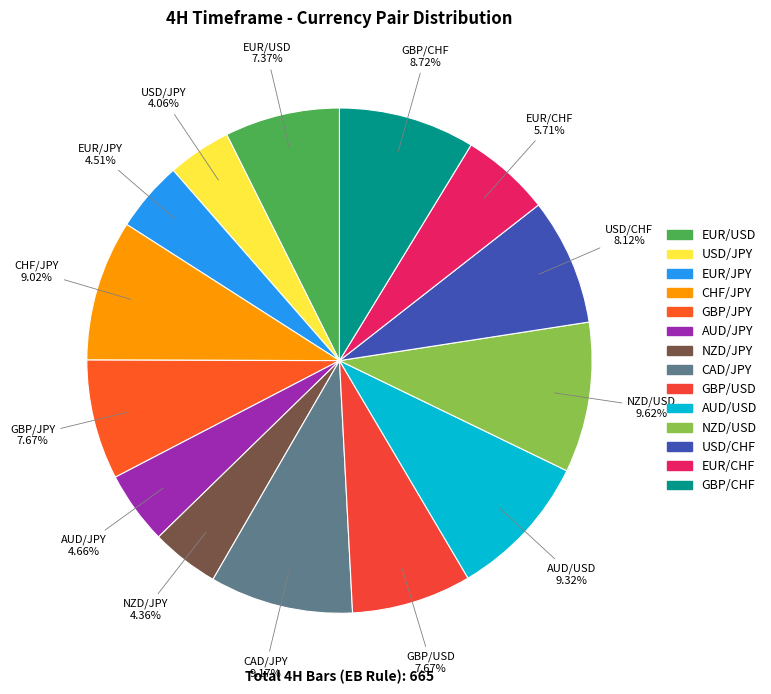

How many slices are in this pie chart?

14